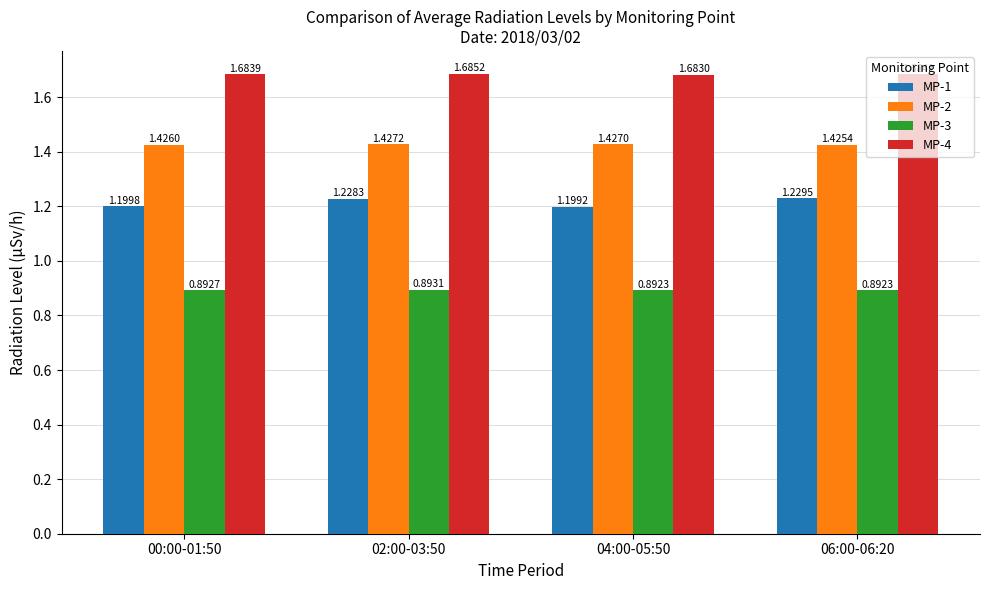

Which series has the largest range (max minus min)?

MP-1